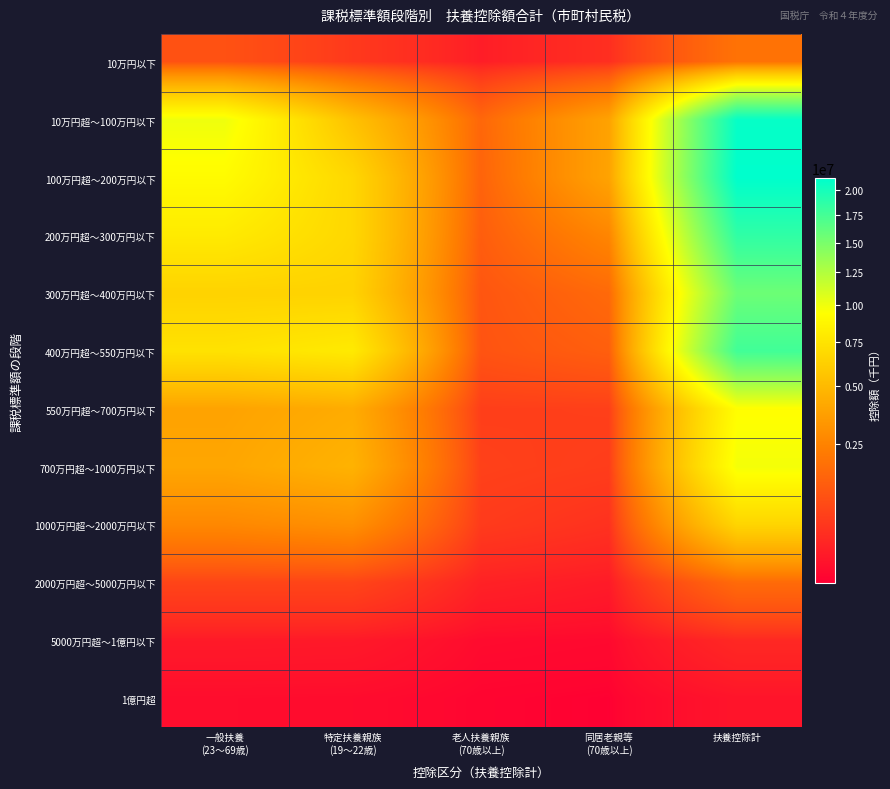

Which series has the widest spread of values?

100万円超～200万円以下